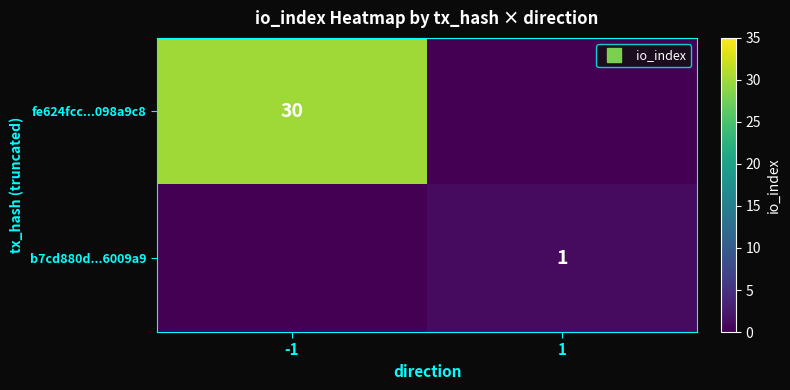

At how many categories does at least one series exceed 15?

1